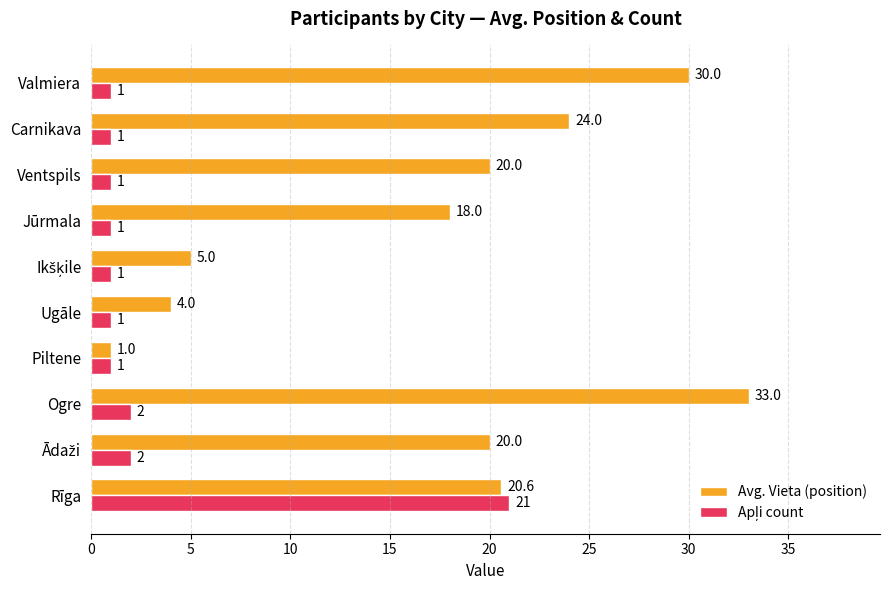

What is the average value of the Avg. Vieta (position) series?

17.6